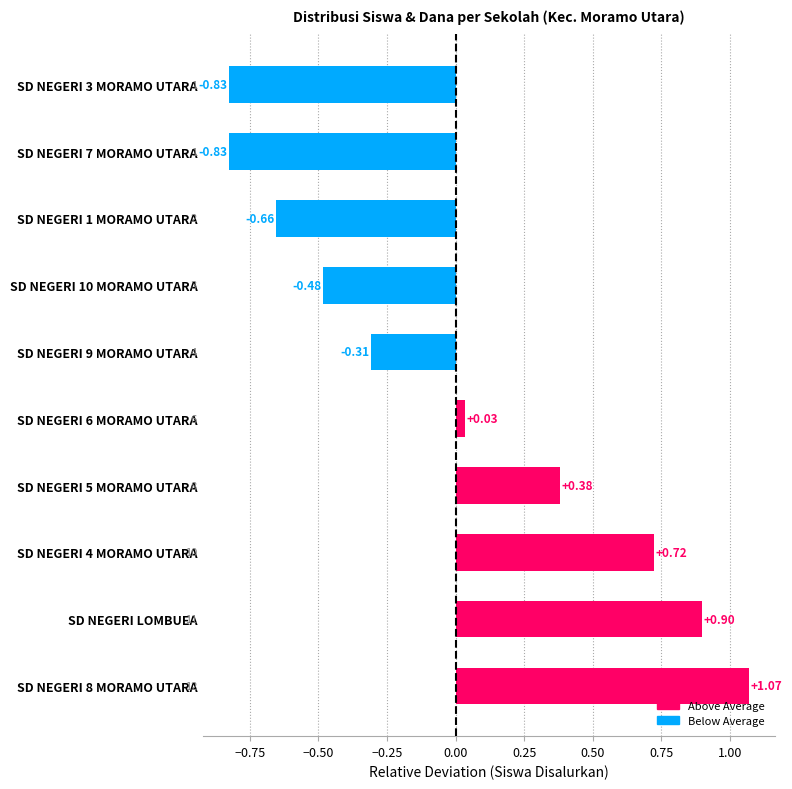

How many values are below 0?

5